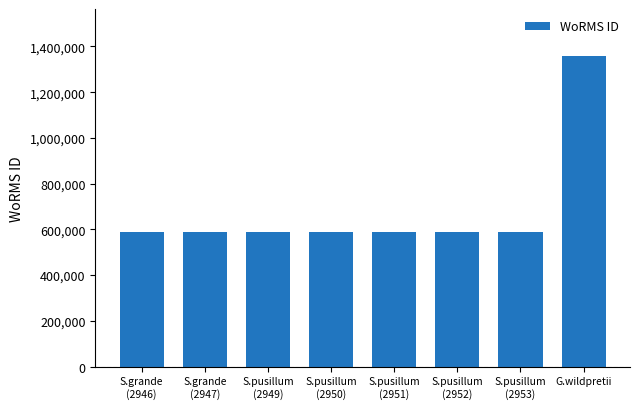

Is it true that the value at S.grande
(2946) is 590433?

True